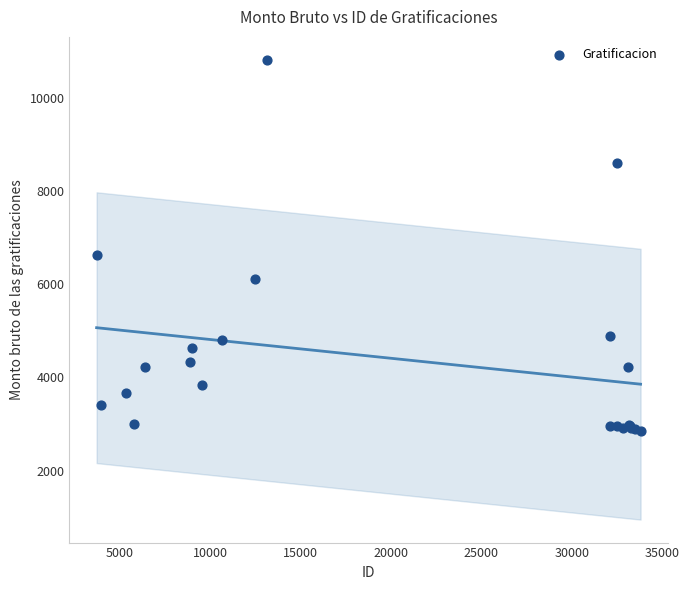

What Y value in the scatter plot is closest to 6838?

6620.9